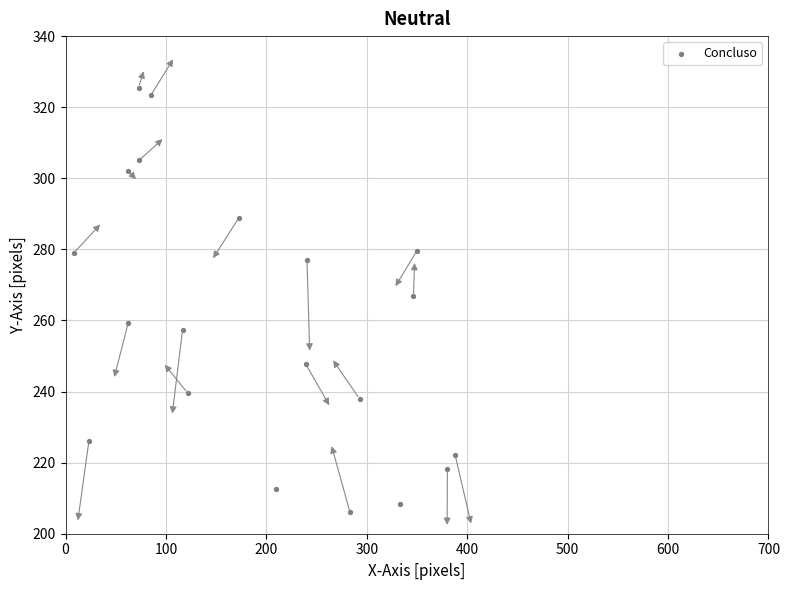

What Y value in the scatter plot is closest to 265?

266.9